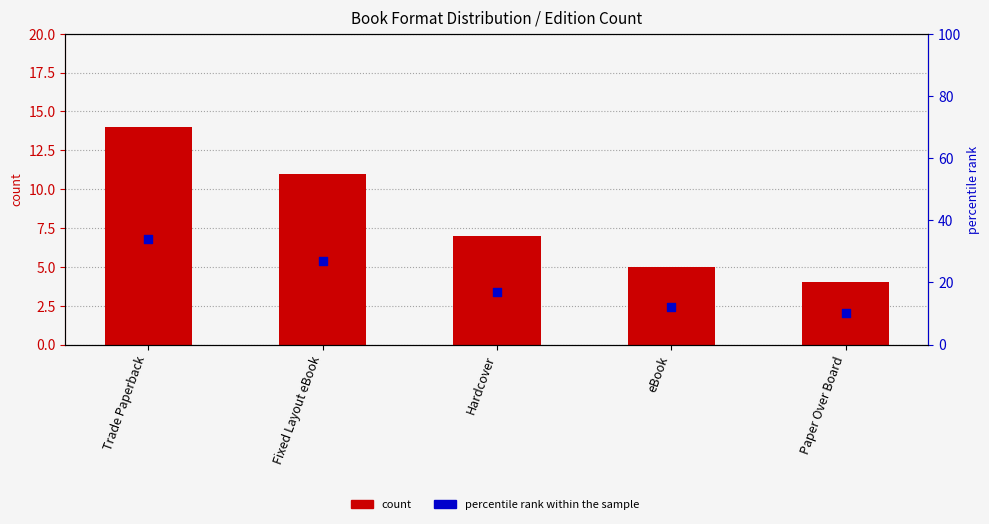

At how many categories does at least one series exceed 25?

2